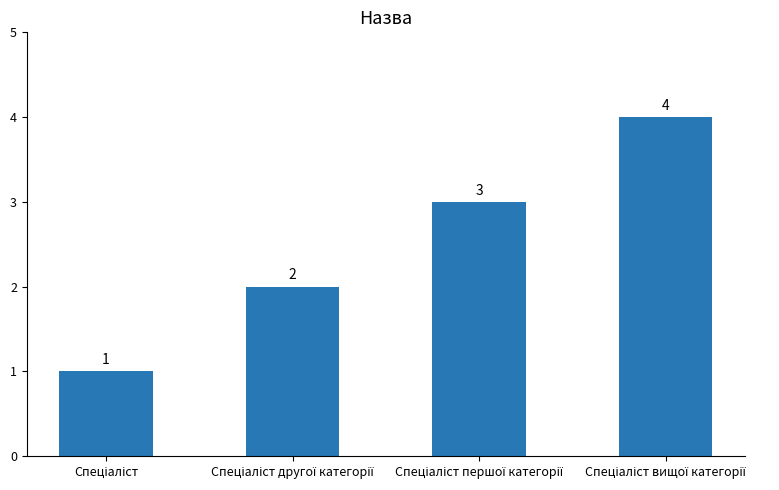

Count the values in the range 2 to 4.

3